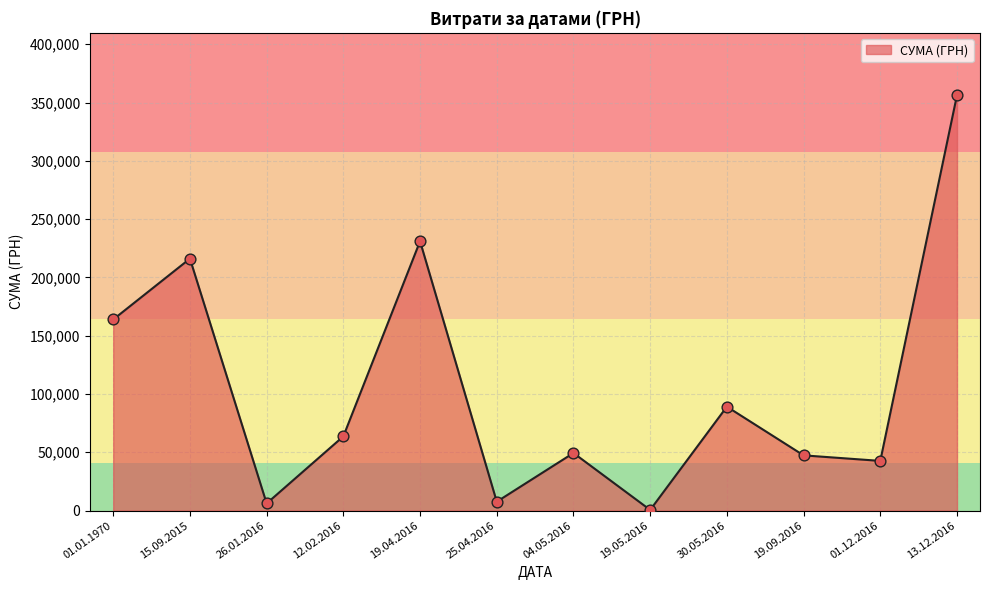

Approximately how many times larger is the value at 15.09.2015 compared to 12.02.2016?

3.4